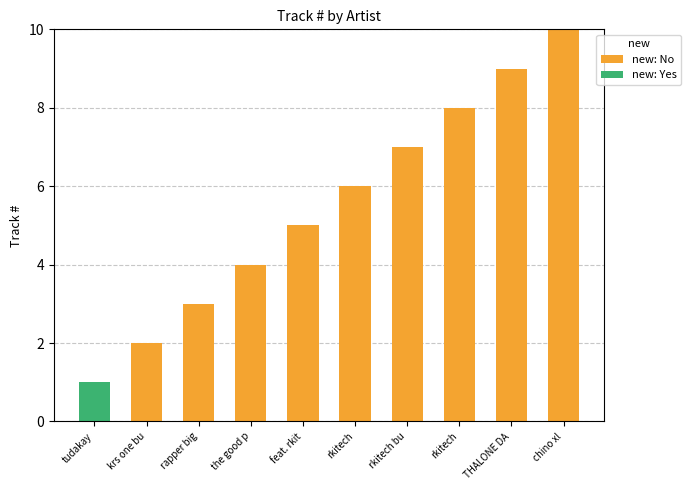

Rank the series by their maximum value, from highest to lowest.

new: No, new: Yes